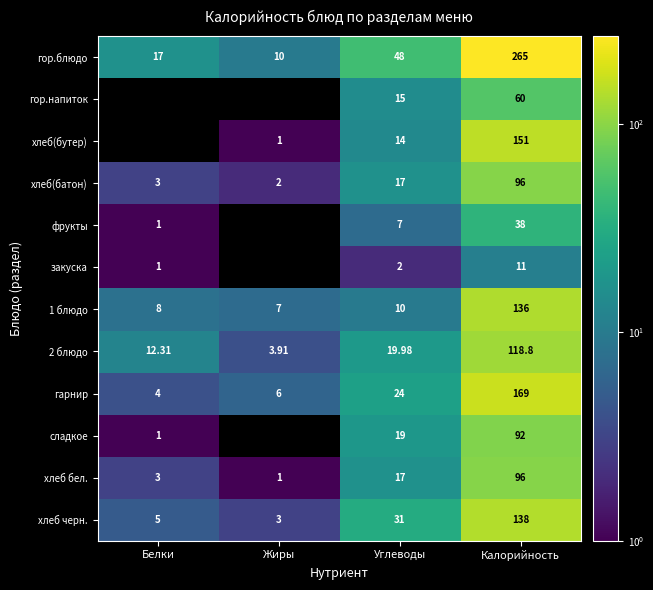

Is the value of хлеб бел. at Жиры greater than the value of хлеб(бутер) at Калорийность?

No